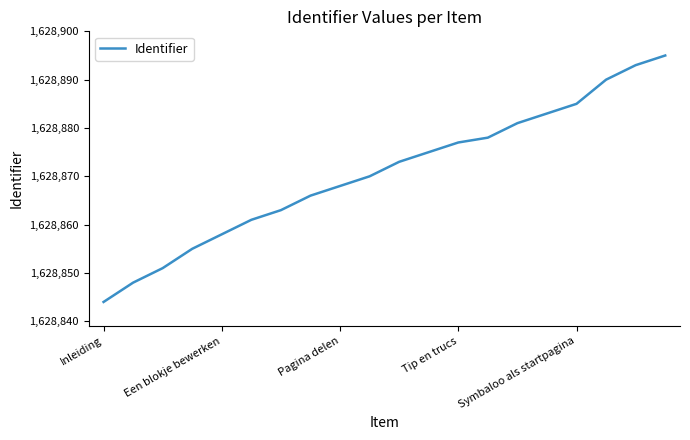

What is the difference between the maximum and minimum values?

51